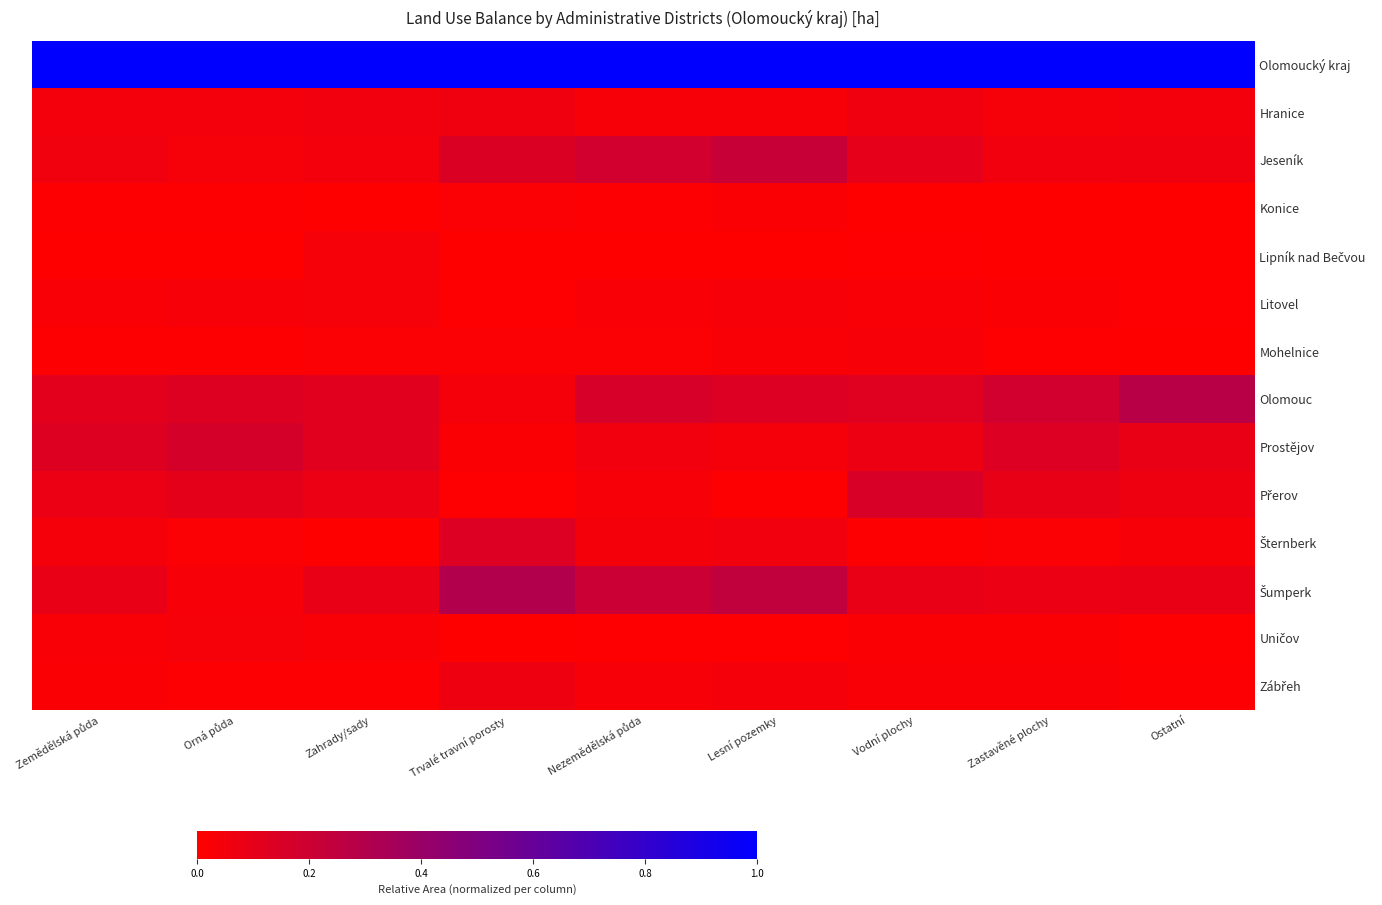

Between Zahrady/sady and Trvalé travní porosty, which is larger?

Zahrady/sady